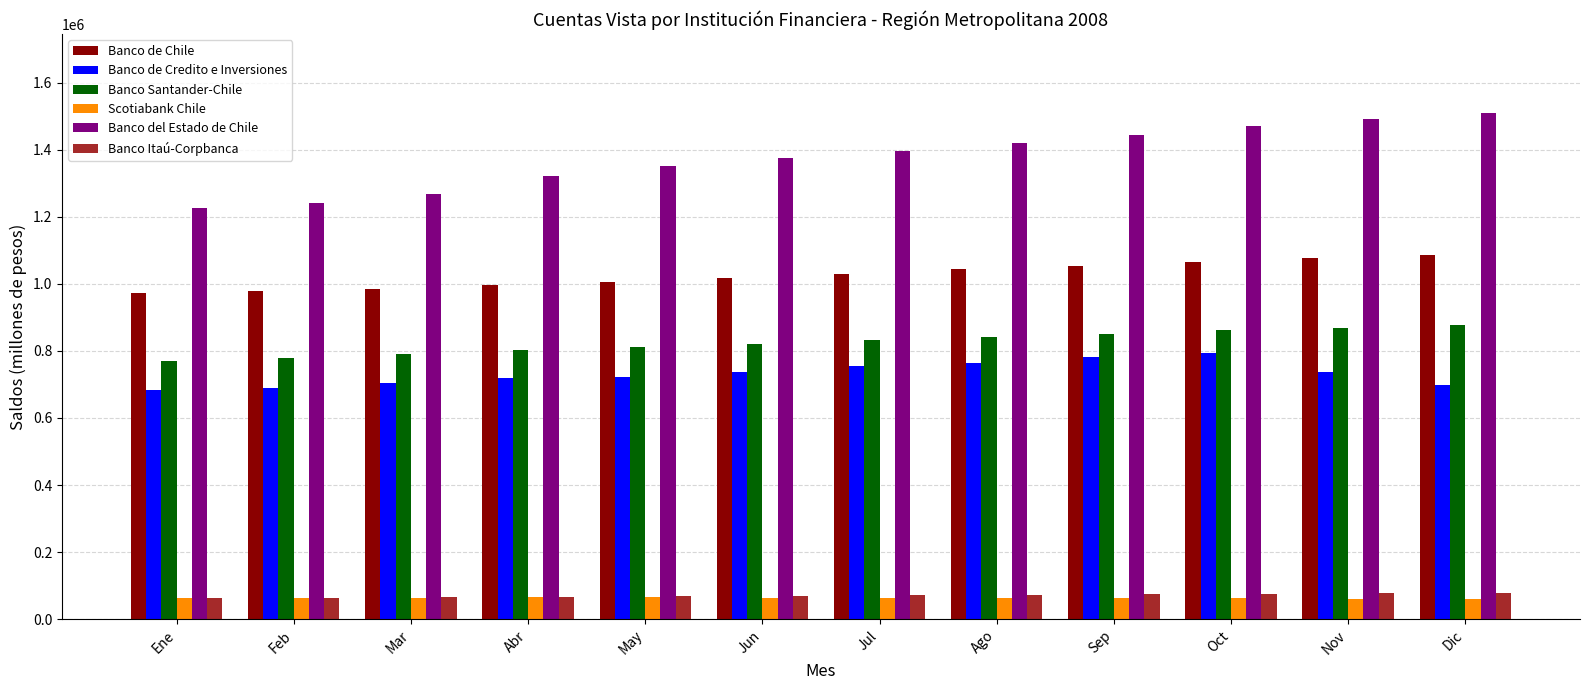

What is the value of the Banco de Chile bar at the 4th from the left?

996312